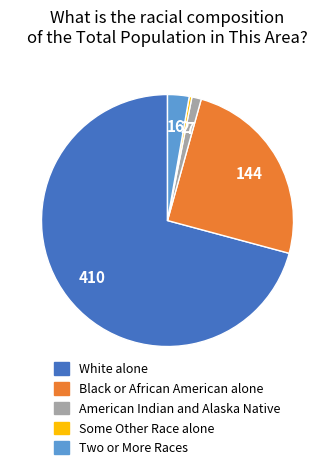

Rank the categories by value from lowest to highest.

Some Other Race alone, American Indian and Alaska Native, Two or More Races, Black or African American alone, White alone